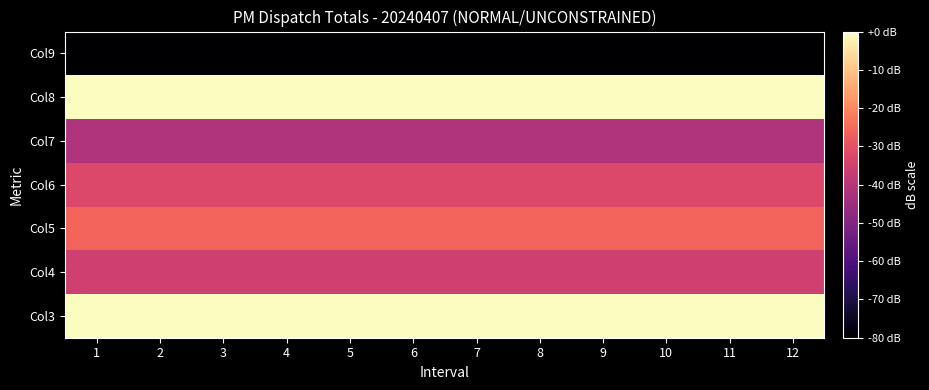

Reading left to right, extract all data points from this chart.

Col3: 1=0.0	2=-0.0	3=-0.0	4=-0.1	5=-0.1	6=-0.0	7=-0.1	8=-0.2	9=-0.1	10=-0.1	11=-0.1	12=-0.1
Col4: 1=-35.2	2=-35.2	3=-35.2	4=-35.2	5=-35.2	6=-35.2	7=-35.2	8=-35.2	9=-35.2	10=-35.2	11=-35.2	12=-35.2
Col5: 1=-26.0	2=-26.0	3=-26.0	4=-26.0	5=-26.0	6=-26.0	7=-26.0	8=-26.0	9=-26.0	10=-26.0	11=-26.0	12=-26.0
Col6: 1=-32.3	2=-32.3	3=-32.3	4=-32.3	5=-32.3	6=-32.3	7=-32.3	8=-32.3	9=-32.3	10=-32.3	11=-32.3	12=-32.3
Col7: 1=-41.0	2=-41.0	3=-41.0	4=-41.0	5=-41.0	6=-41.0	7=-41.0	8=-41.0	9=-41.0	10=-41.0	11=-41.0	12=-41.0
Col8: 1=0.0	2=-0.0	3=-0.0	4=-0.1	5=-0.1	6=-0.0	7=-0.1	8=-0.2	9=-0.1	10=-0.1	11=-0.1	12=-0.1
Col9: 1=-160.0	2=-160.0	3=-160.0	4=-160.0	5=-160.0	6=-160.0	7=-160.0	8=-160.0	9=-160.0	10=-160.0	11=-160.0	12=-160.0